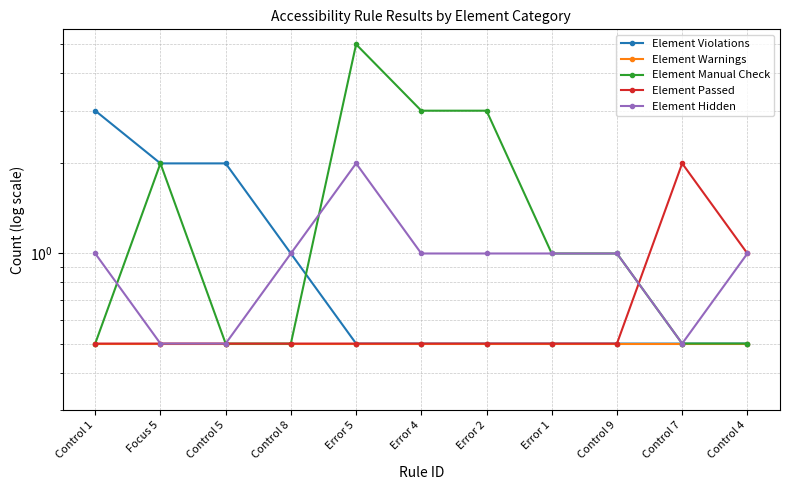

The Element Violations series shows 0.3 at Control 7. True or false?

False